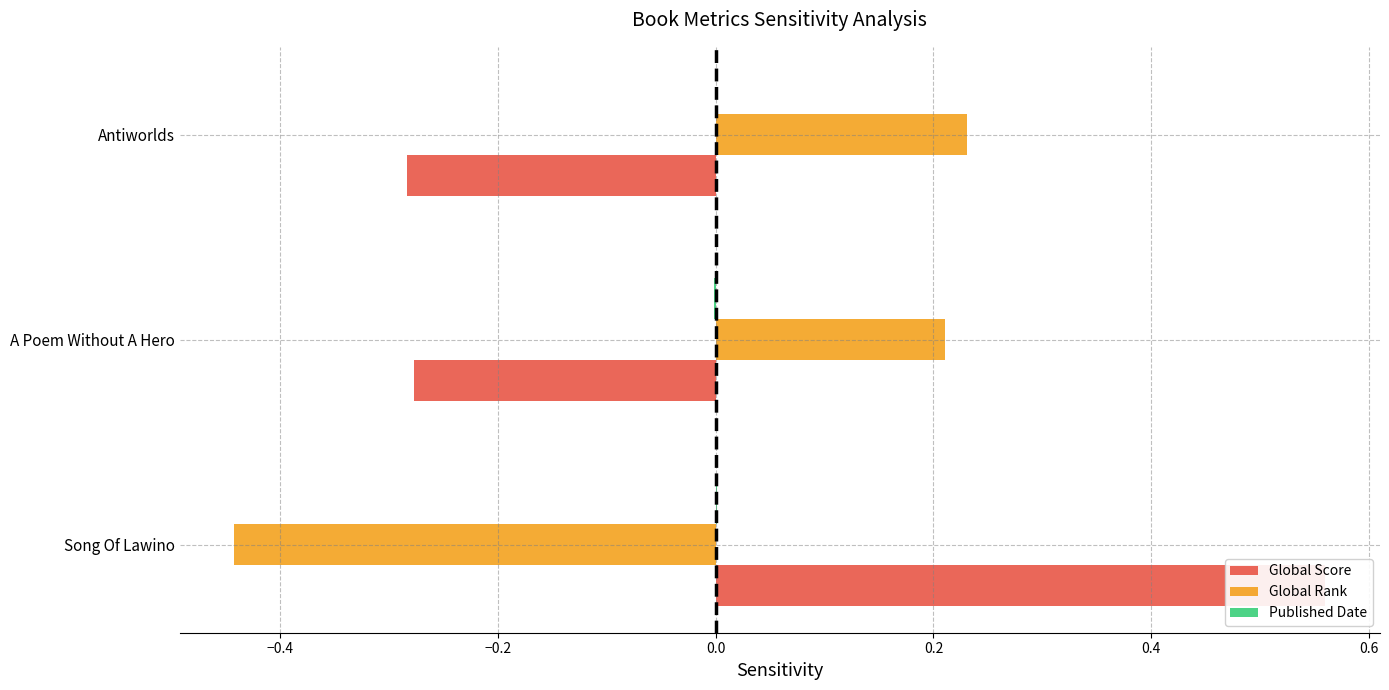

At A Poem Without A Hero, list the series in order from smallest to largest.

Global Score, Published Date, Global Rank